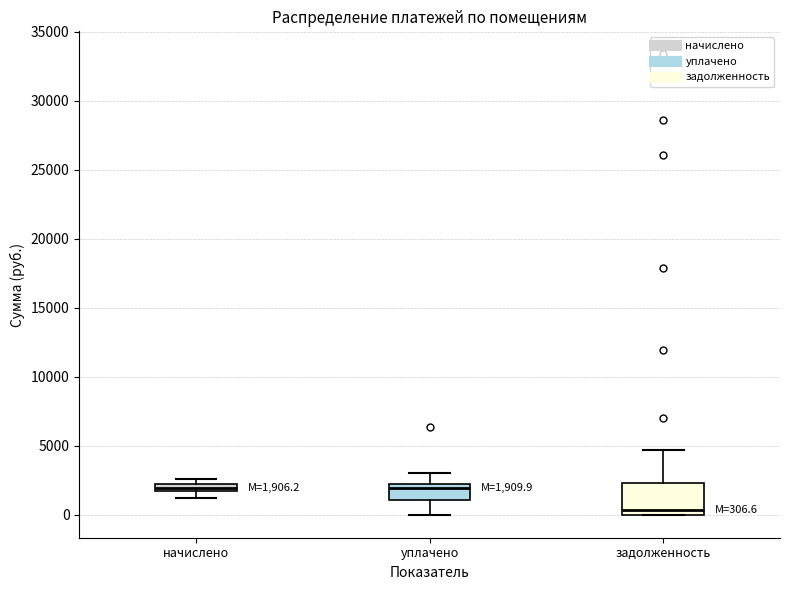

Which box is the tallest, from its lower edge to its upper edge?

задолженность